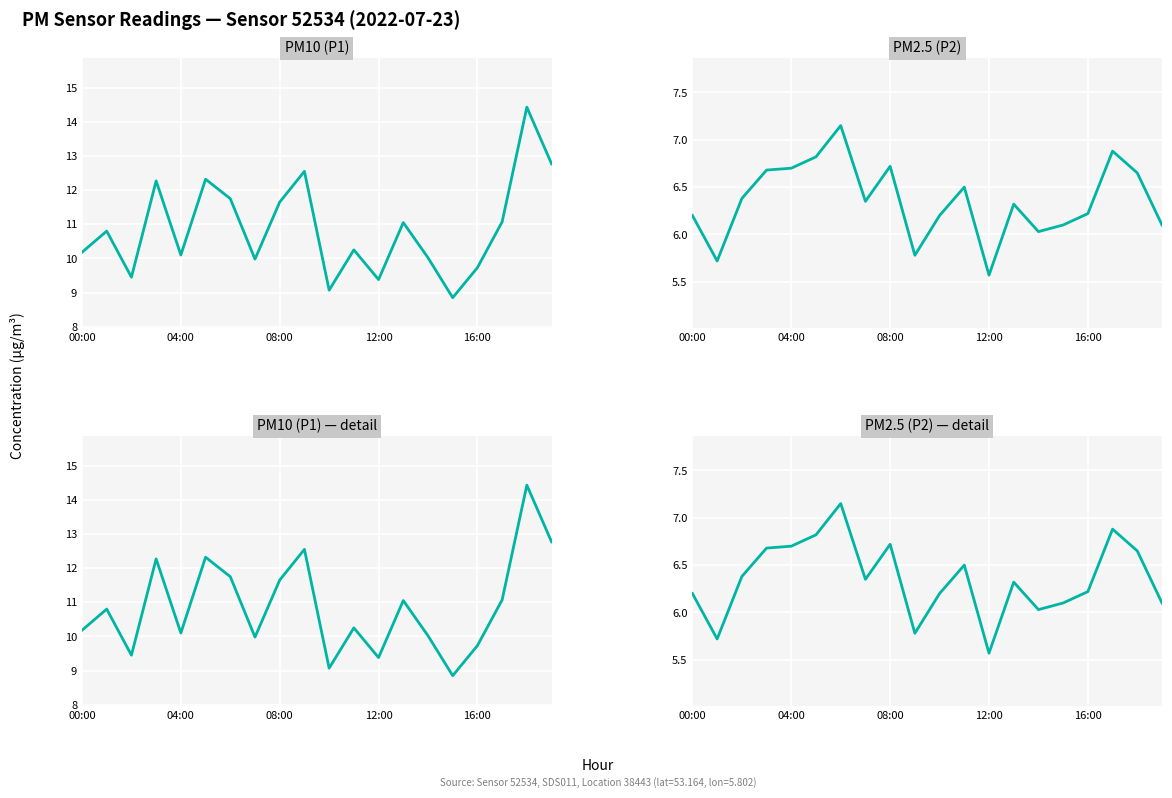

At 04:00, list the series in order from largest to smallest.

PM10 (P1), PM10 (P1) — detail, PM2.5 (P2), PM2.5 (P2) — detail